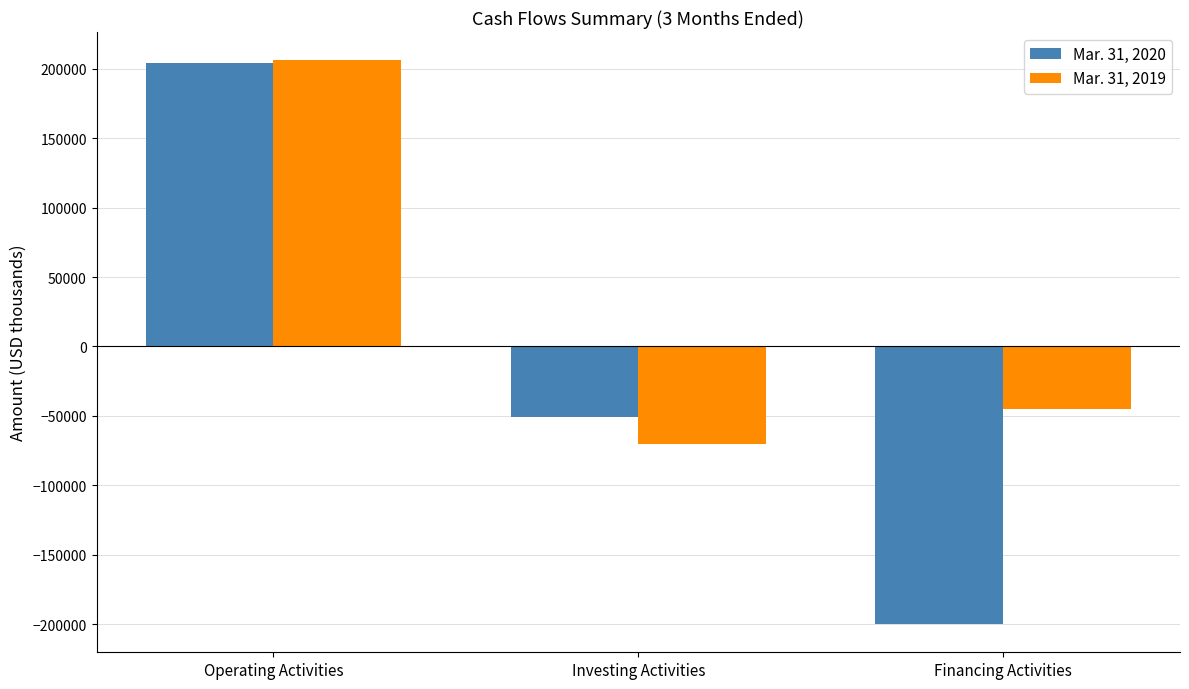

Is the value of Mar. 31, 2019 at Operating Activities greater than the value of Mar. 31, 2020 at Financing Activities?

Yes